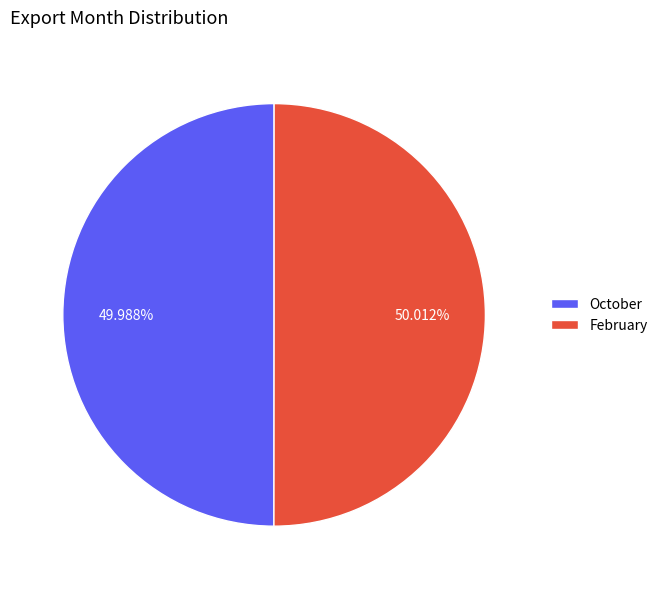

Combined, do February and October account for over 50%?

Yes